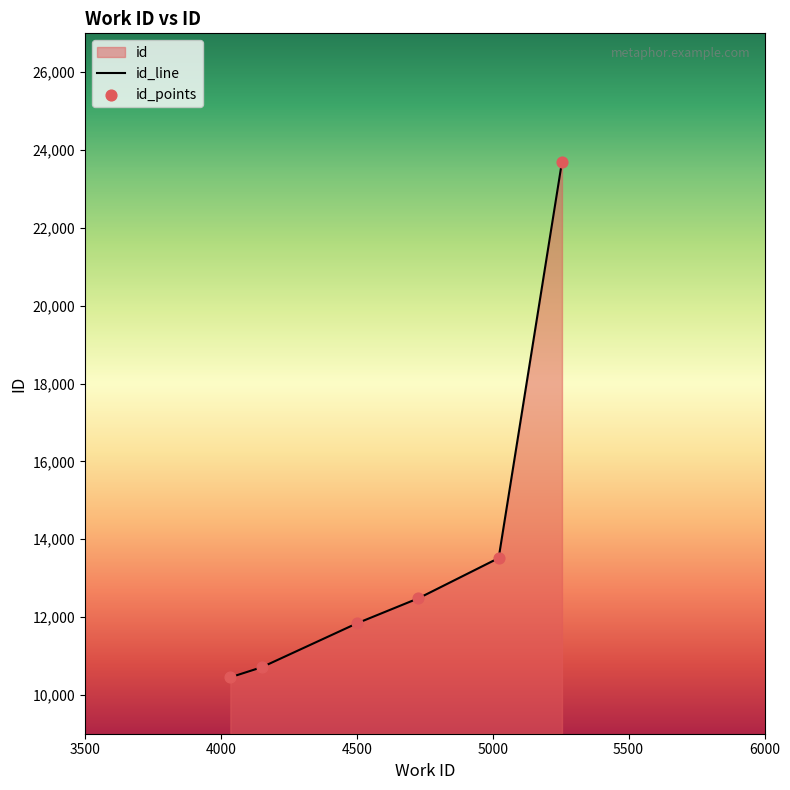

What is the ratio of the value at 4035 to the value at 4727?

0.8